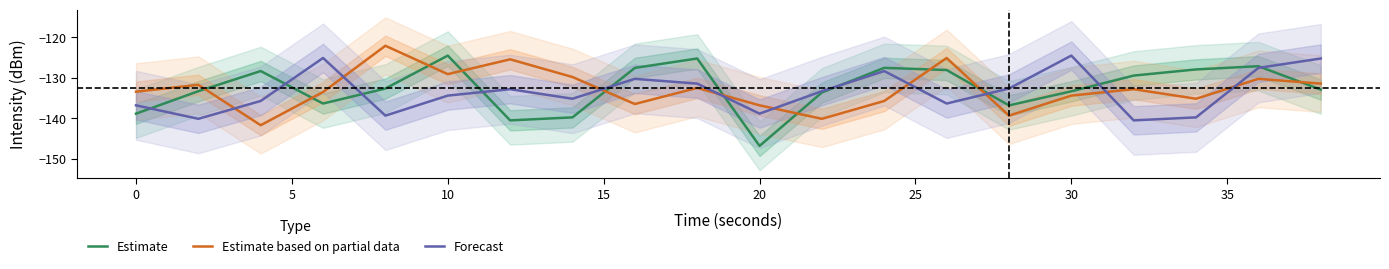

True or false: Forecast has more than 2 points higher than both neighbors.

True